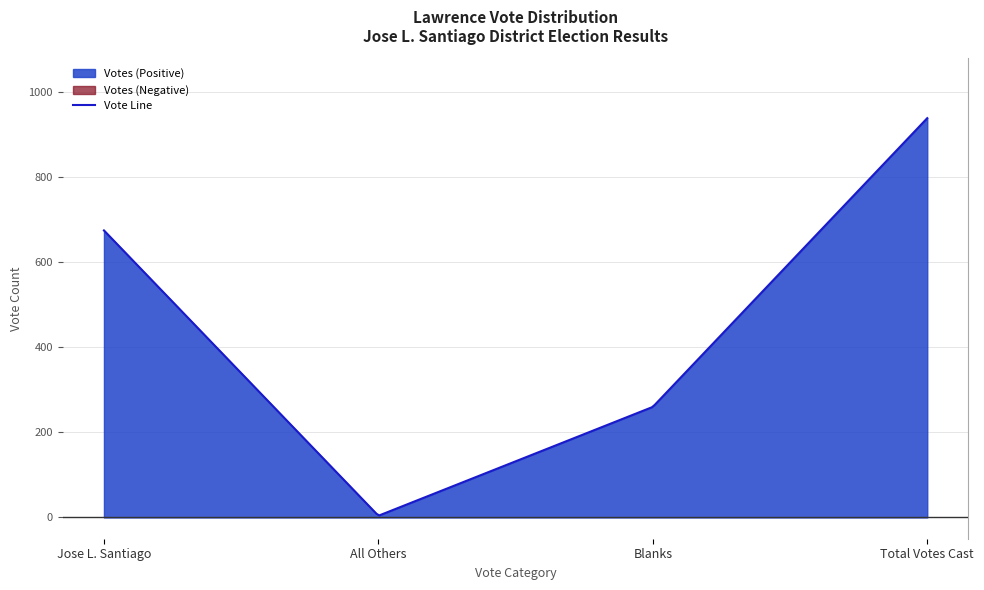

What is the difference between the highest and lowest values at Jose L. Santiago?

671